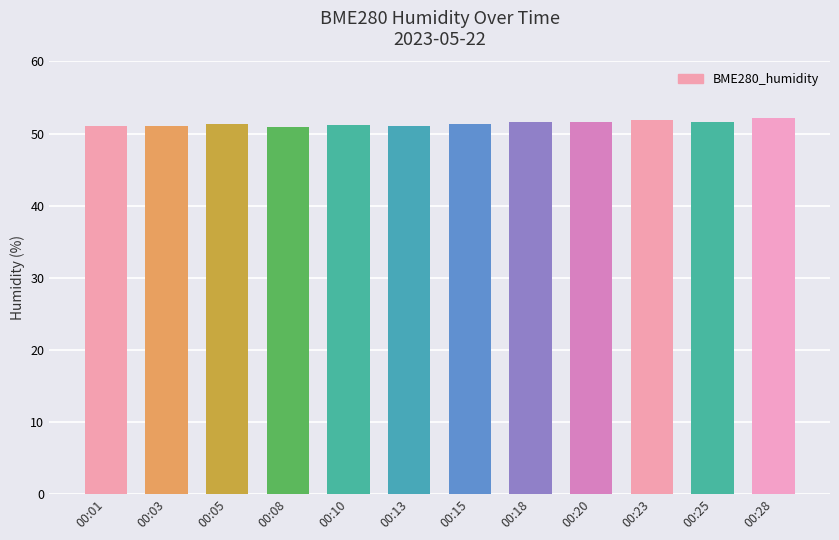

What is the difference between the values at 00:23 and 00:13?

0.7